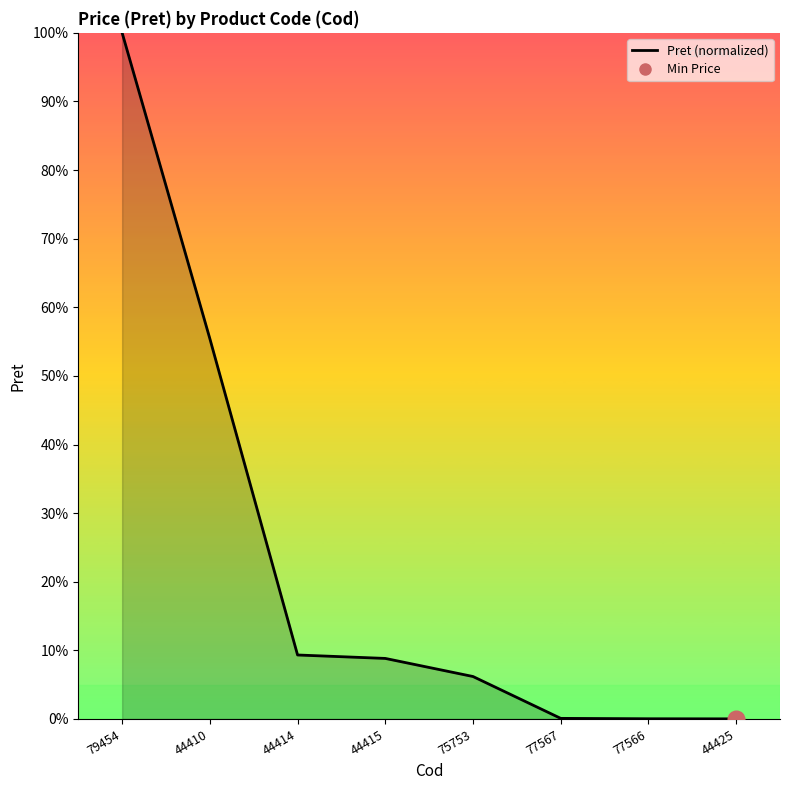

Is it true that the value at 44410 is 93.8?

False